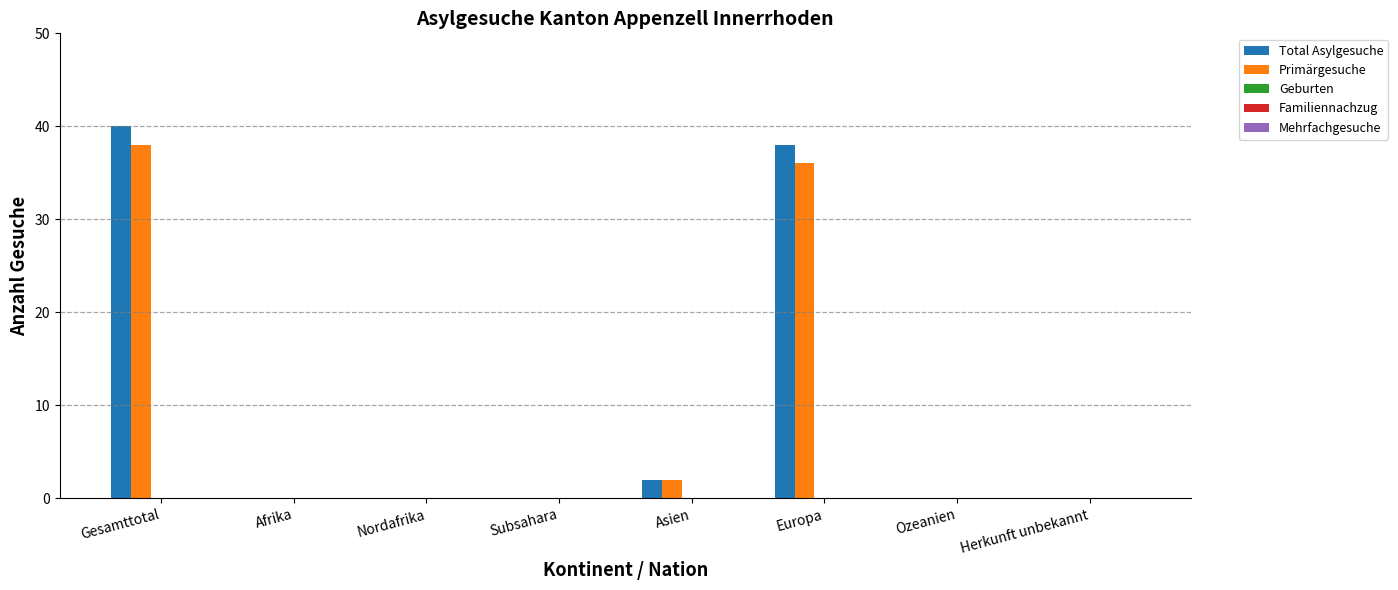

True or false: Primärgesuche has a value of 0 at Nordafrika.

True